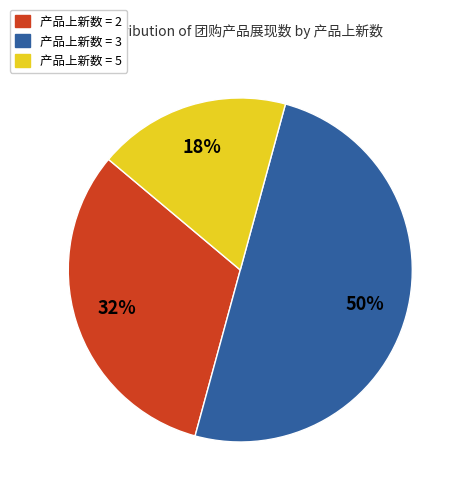

To the nearest percent, what is the difference between the largest and smallest slice percentages?

32%